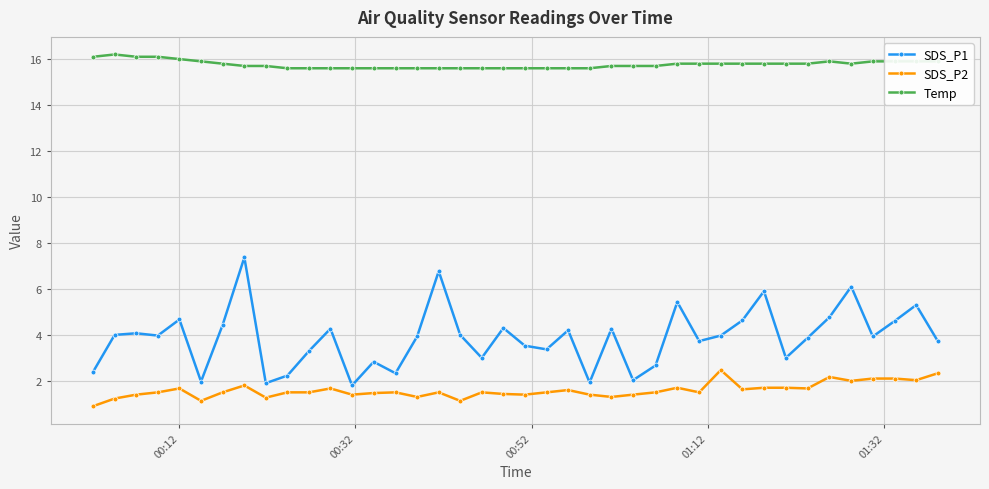

True or false: SDS_P1 and Temp cross at least once.

False